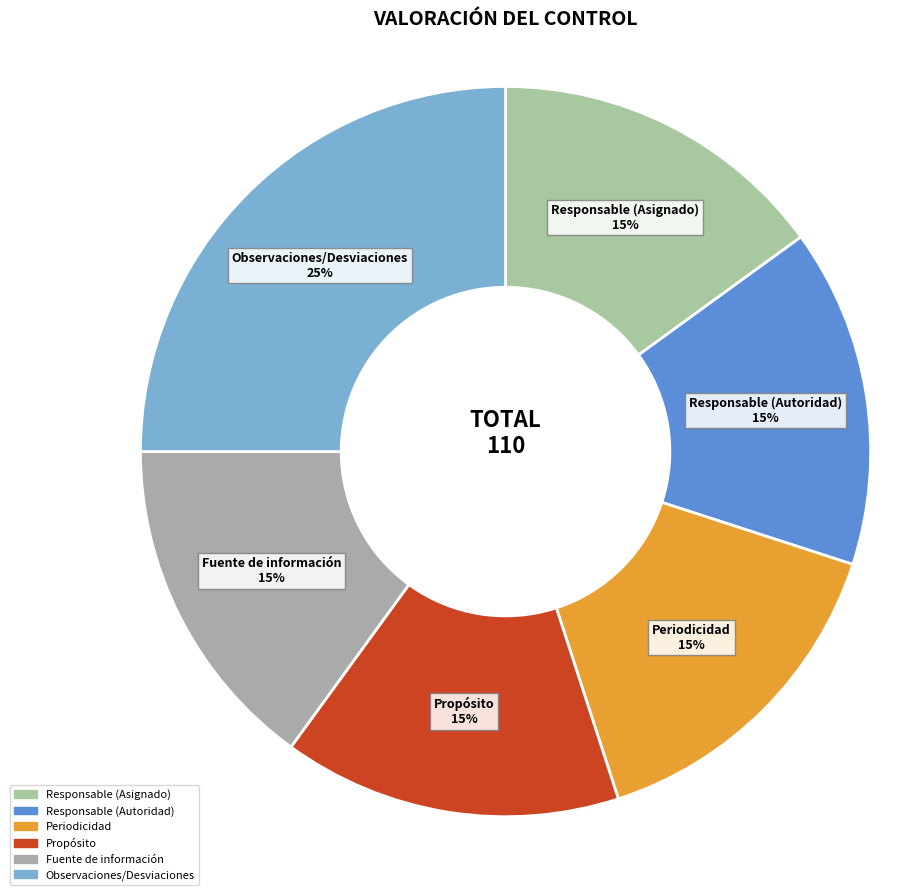

Approximately how many times larger is the value at Responsable (Asignado) compared to Observaciones/Desviaciones?

0.6